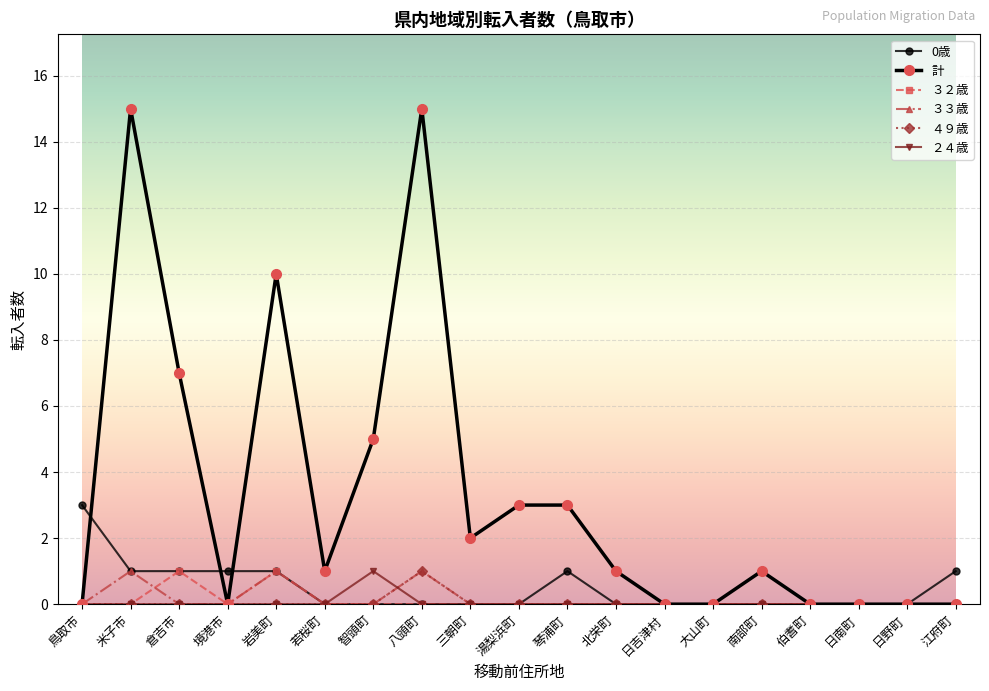

Rank the categories by 計 value from highest to lowest.

米子市, 八頭町, 岩美町, 倉吉市, 智頭町, 湯梨浜町, 琴浦町, 三朝町, 若桜町, 北栄町, 南部町, 鳥取市, 境港市, 日吉津村, 大山町, 伯耆町, 日南町, 日野町, 江府町